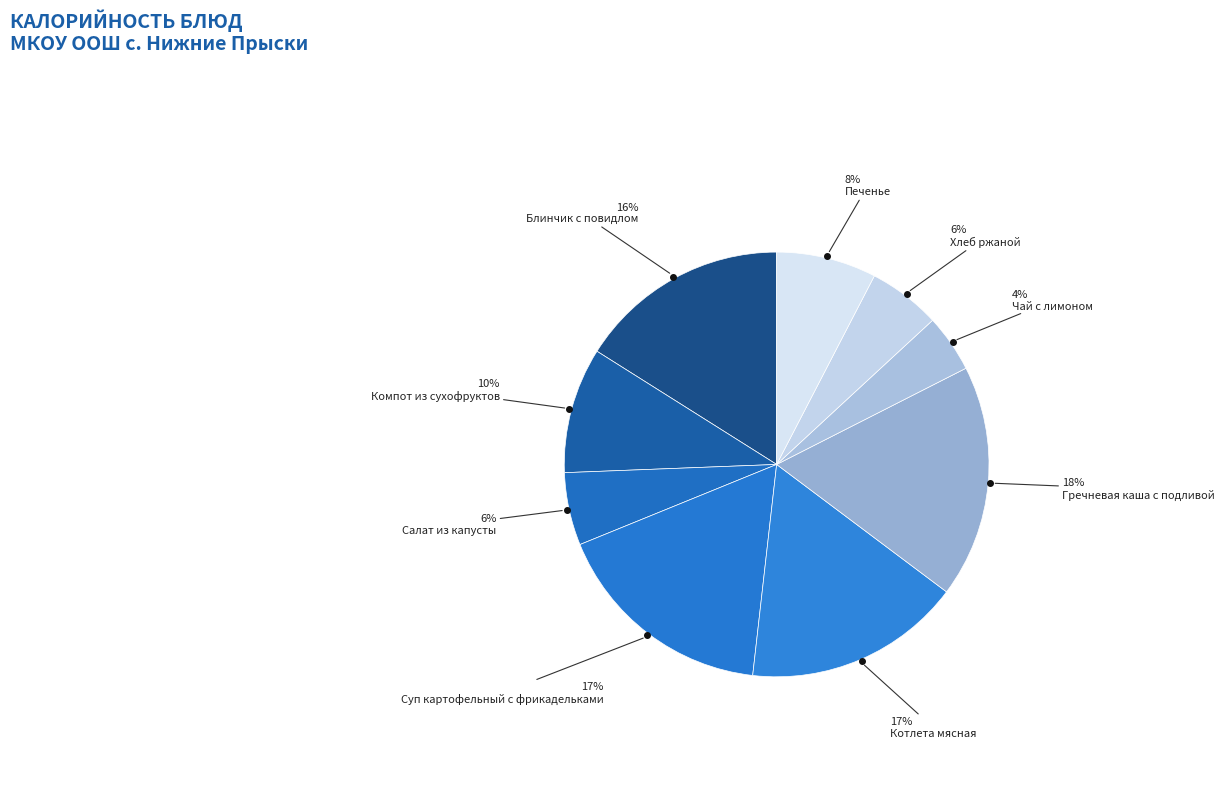

What percentage is the Салат из капусты slice, to the nearest percent?

6%